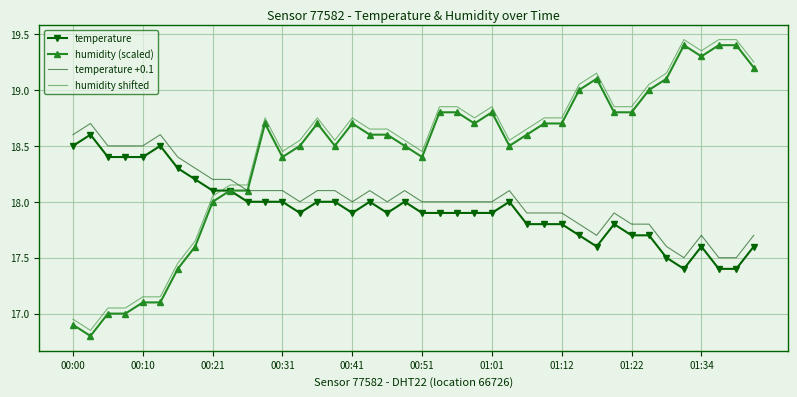

What is the highest value of the temperature +0.1 series?

18.7